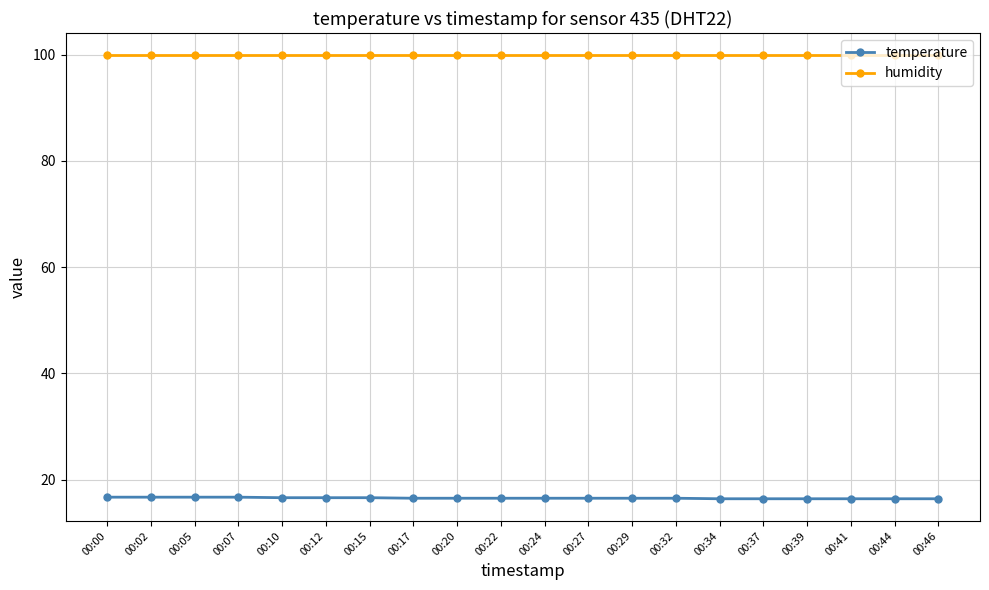

Is the value of temperature at 00:05 greater than the value of humidity at 00:46?

No